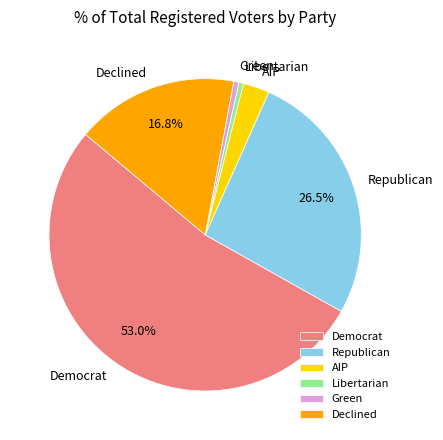

Which category has the biggest portion of the pie?

Democrat